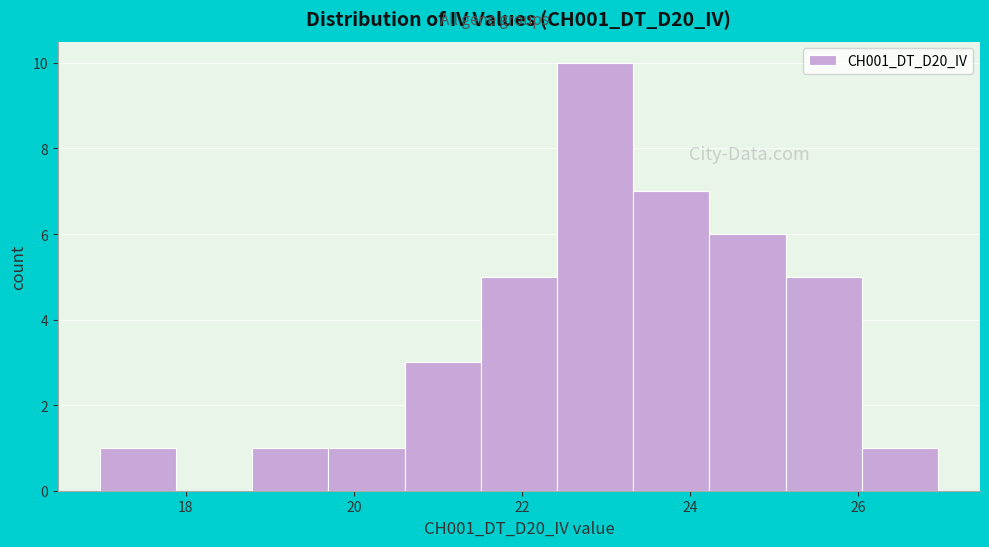

How tall is the bar that spans 23.4 to 24.2 on the x-axis? Neither the bar edges nor the heights are printed on the chart, so give them approximately, as read against the axes.

7